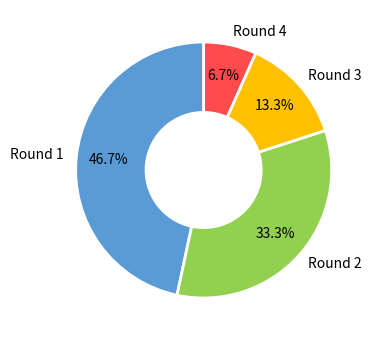

Which slice is the largest?

Round 1